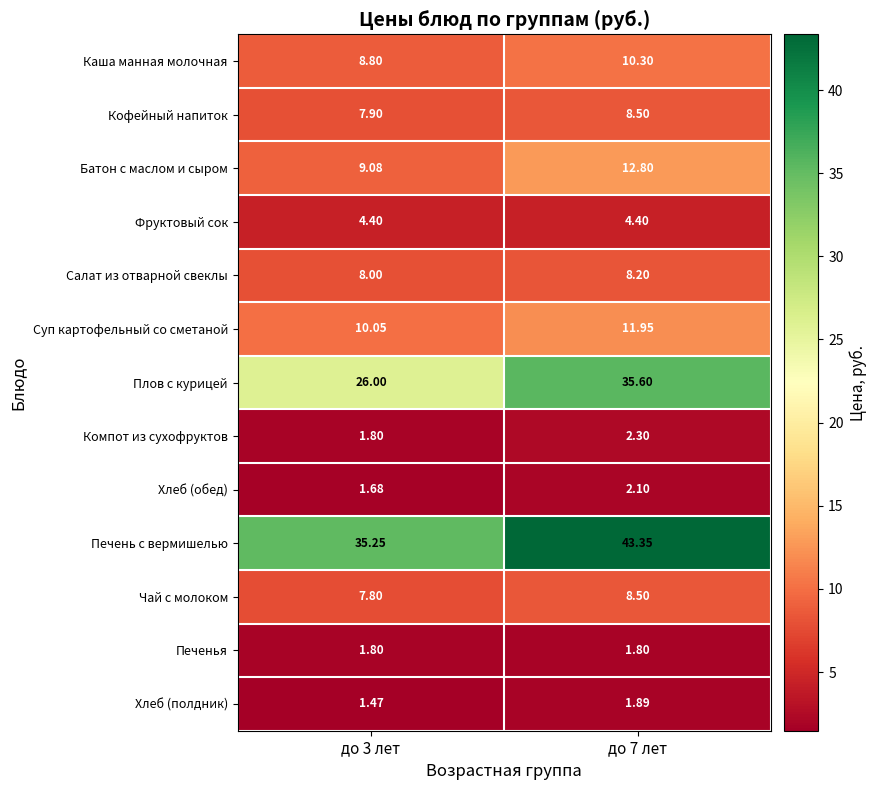

Is the value of Хлеб (полдник) at до 3 лет greater than the value of Чай с молоком at до 3 лет?

No